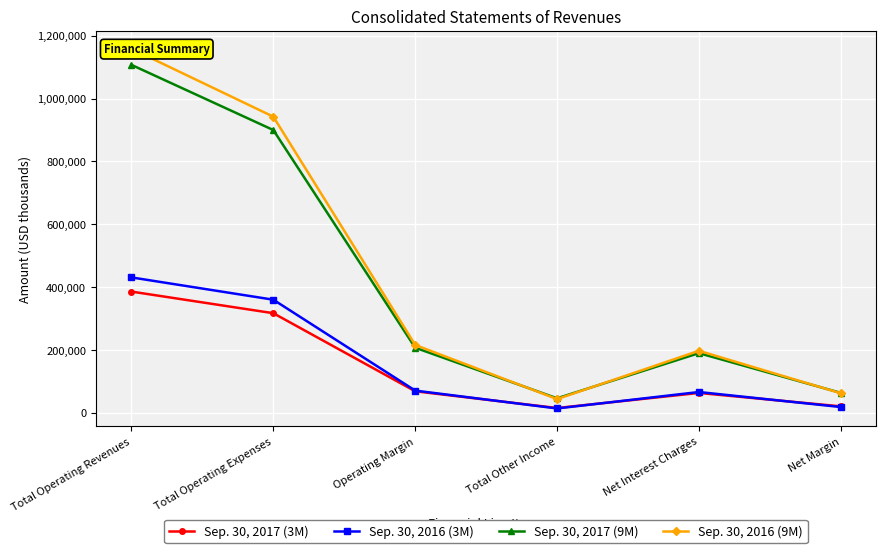

What is the difference between the second highest and minimum values in the Sep. 30, 2017 (3M) series?

301659